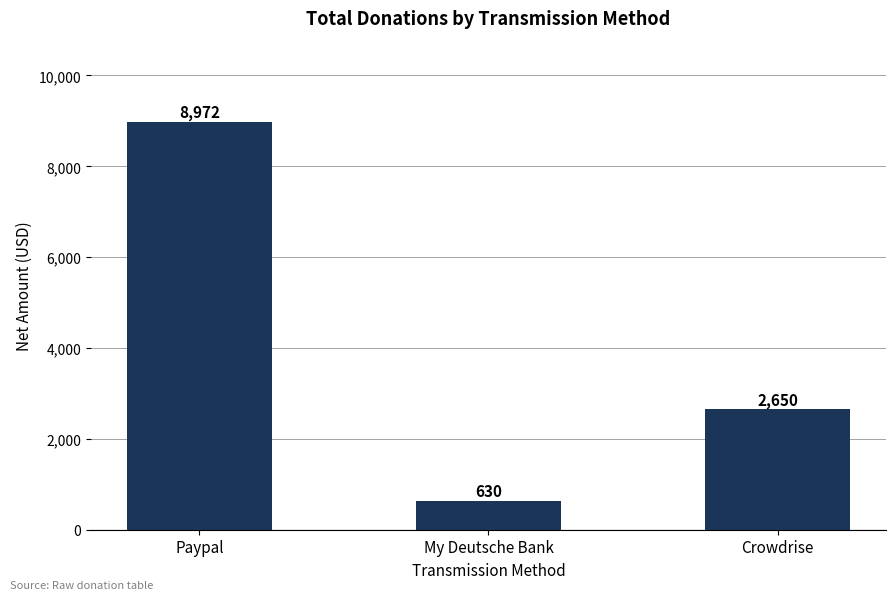

Which label corresponds to the smallest value in the chart?

My Deutsche Bank